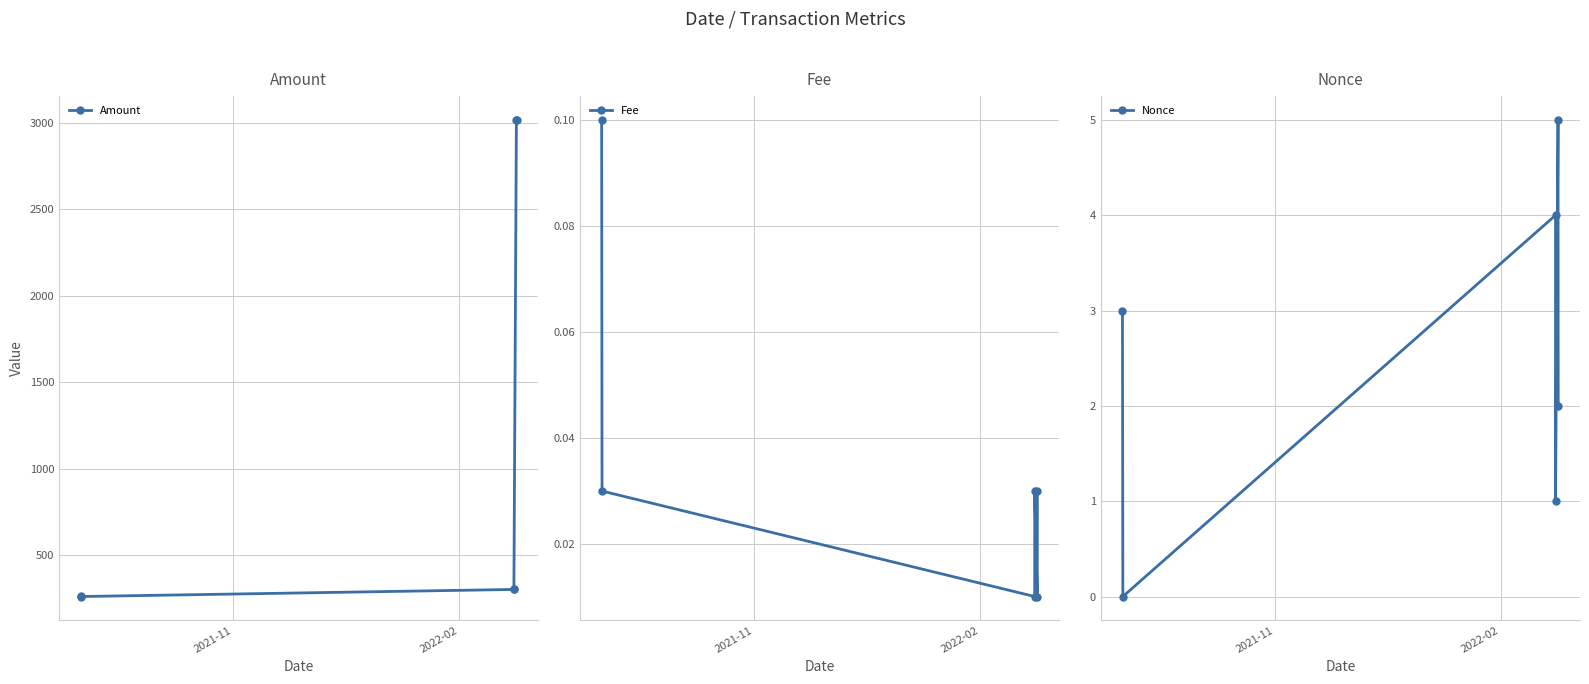

What is the value of the Amount point at the 1st from the left?

260.0